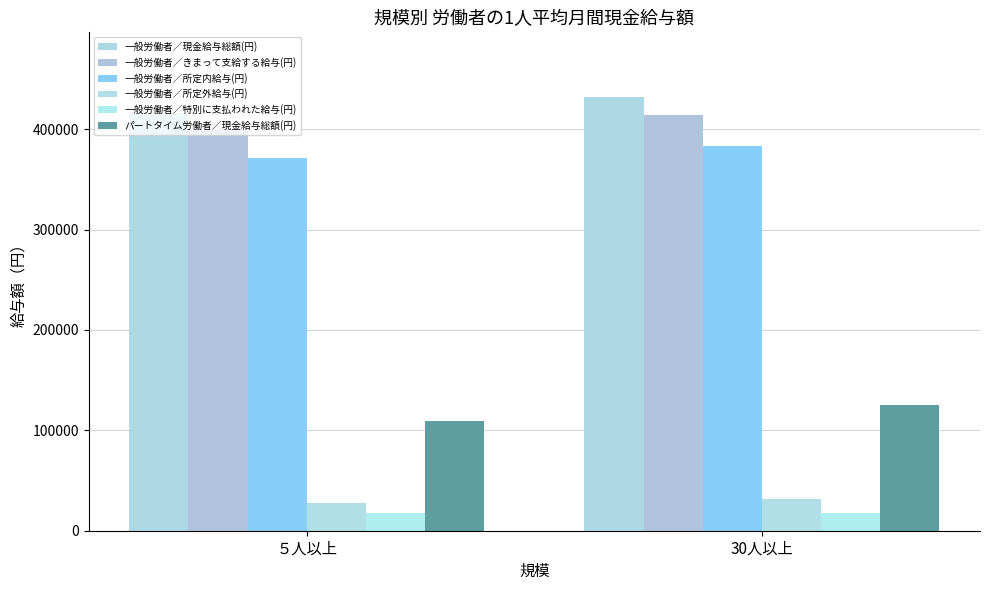

What are all the series names shown in the legend?

一般労働者／現金給与総額(円), 一般労働者／きまって支給する給与(円), 一般労働者／所定内給与(円), 一般労働者／所定外給与(円), 一般労働者／特別に支払われた給与(円), パートタイム労働者／現金給与総額(円)